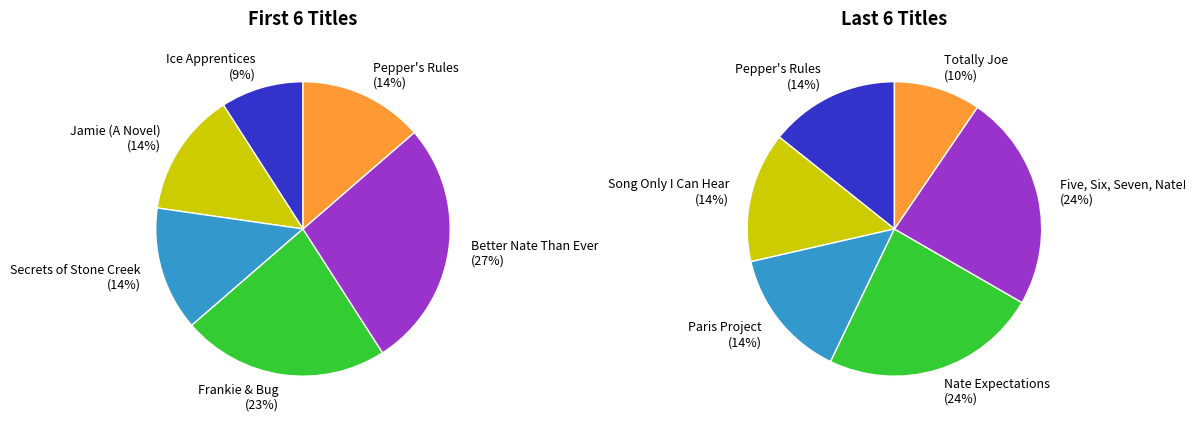

Do Ice Apprentices and Better Nate Than Ever together represent more than half of the pie?

No